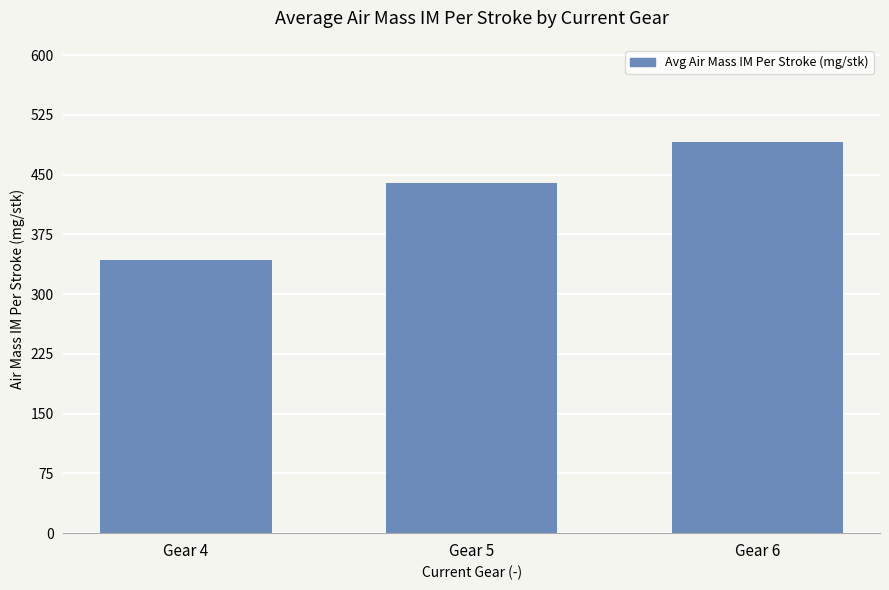

Which has a higher value, Gear 6 or Gear 4?

Gear 6